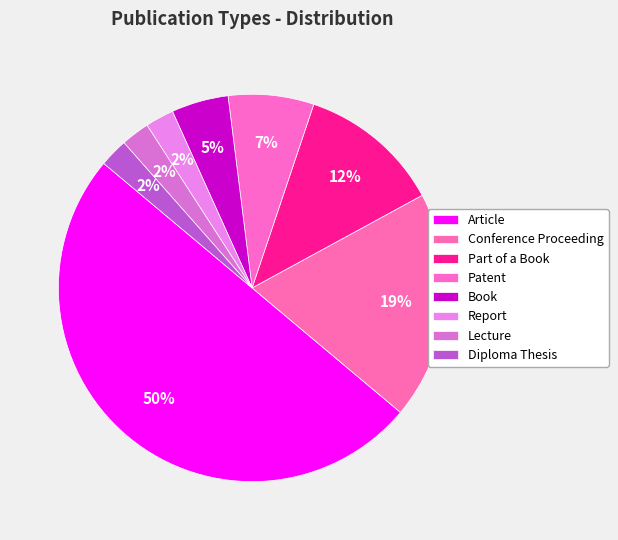

Is there any slice that represents more than half of the pie?

No